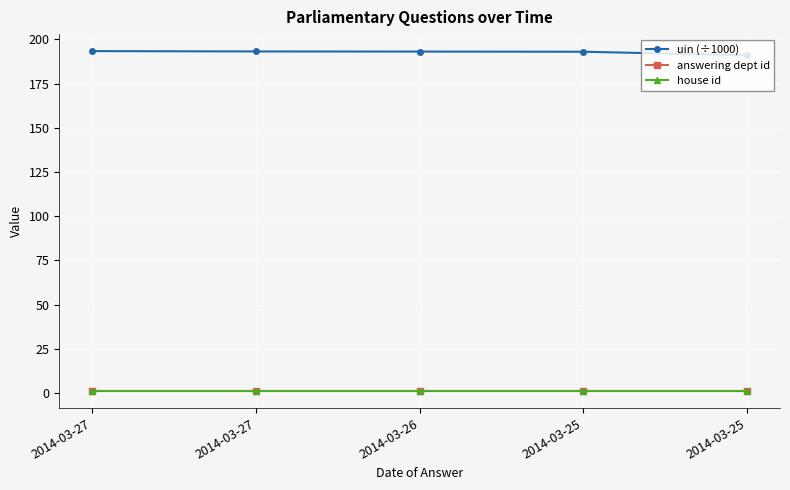

Is this an area chart (filled region under the line)?

No